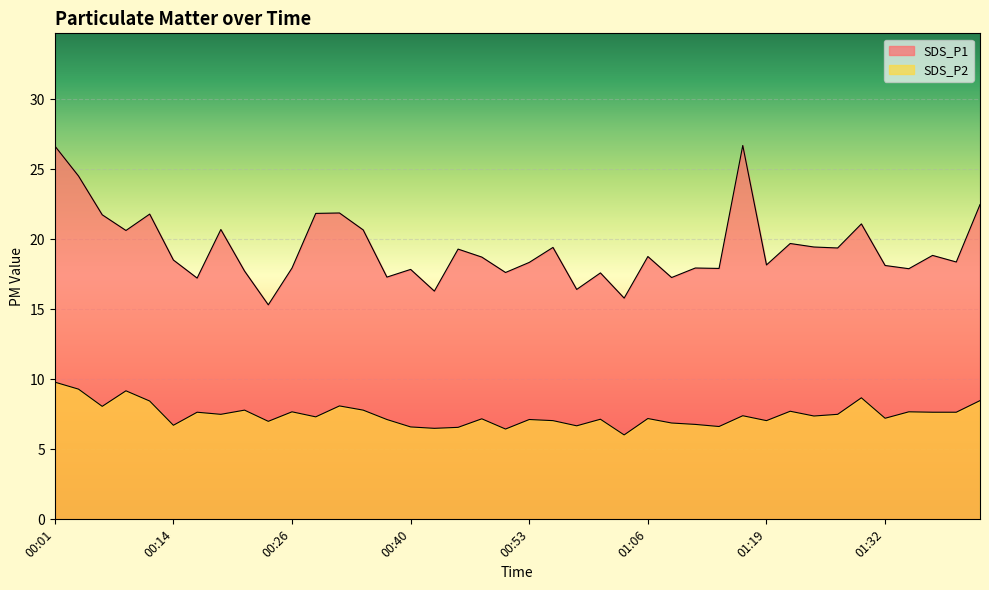

Which series has the largest range (max minus min)?

SDS_P1